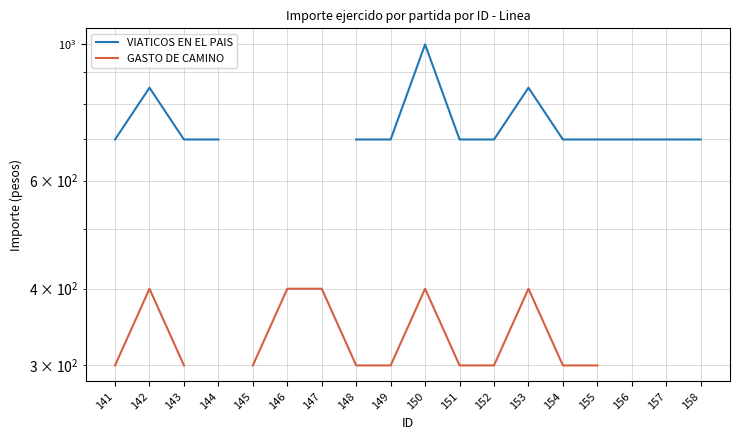

The value of GASTO DE CAMINO at 149 is 142.0. True or false?

False